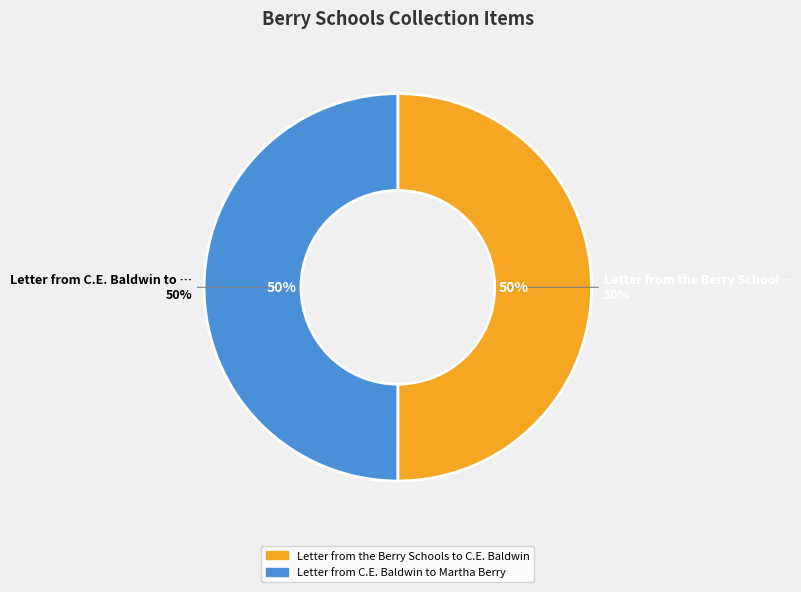

Is there a majority slice in this chart?

Yes